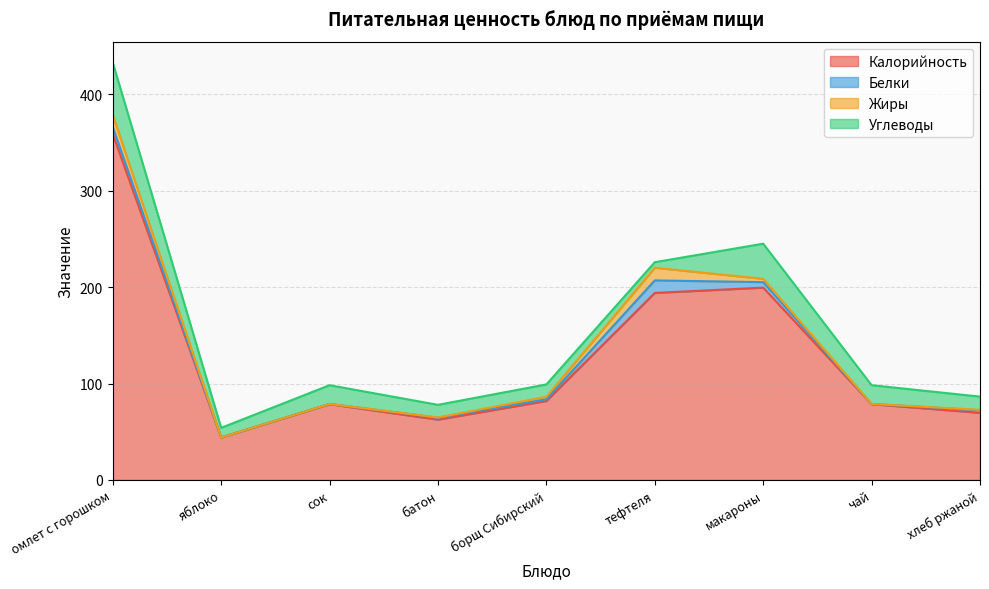

Which series has the largest range (max minus min)?

Калорийность